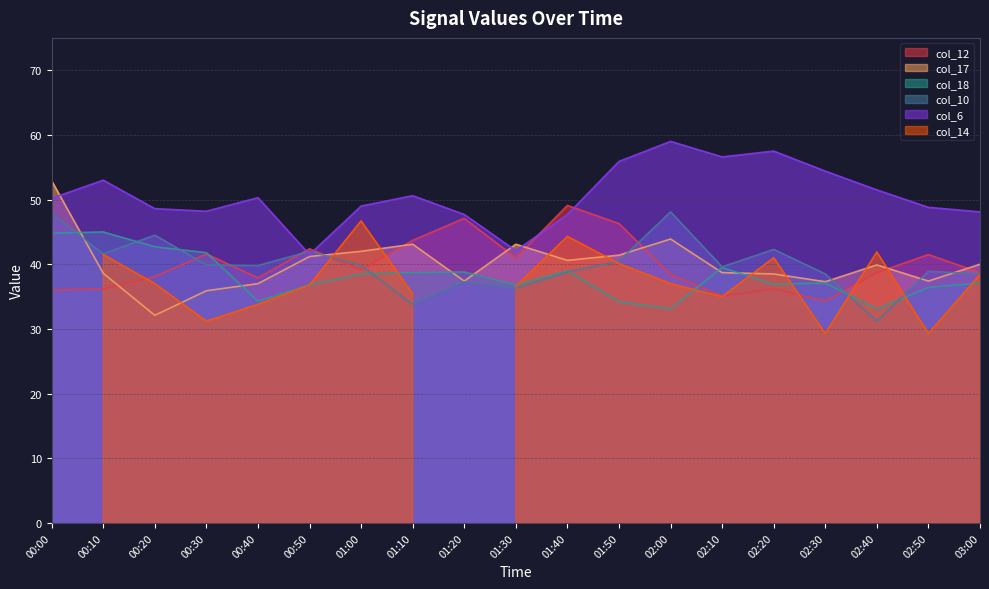

In col_6, how many points are higher than both neighbors (excluding endpoints)?

5